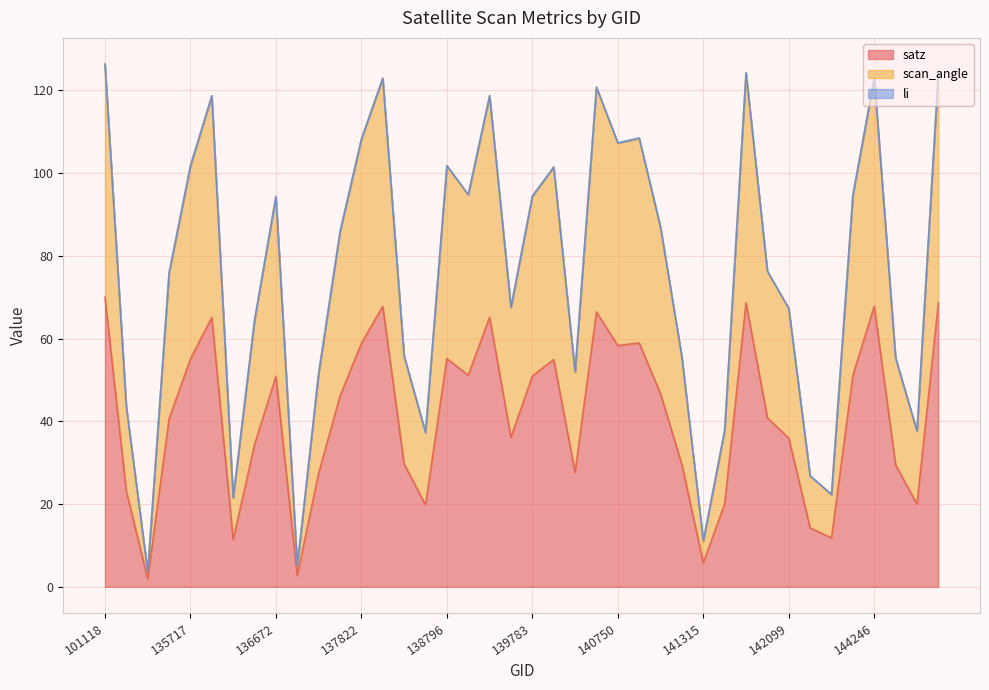

How many data points does each series have?

40